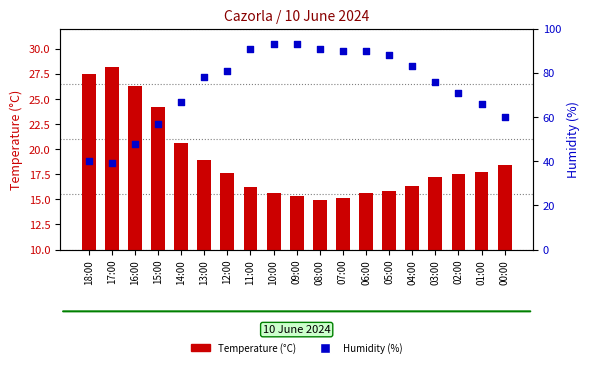

Which series has the largest total across all categories?

Humidity (%)